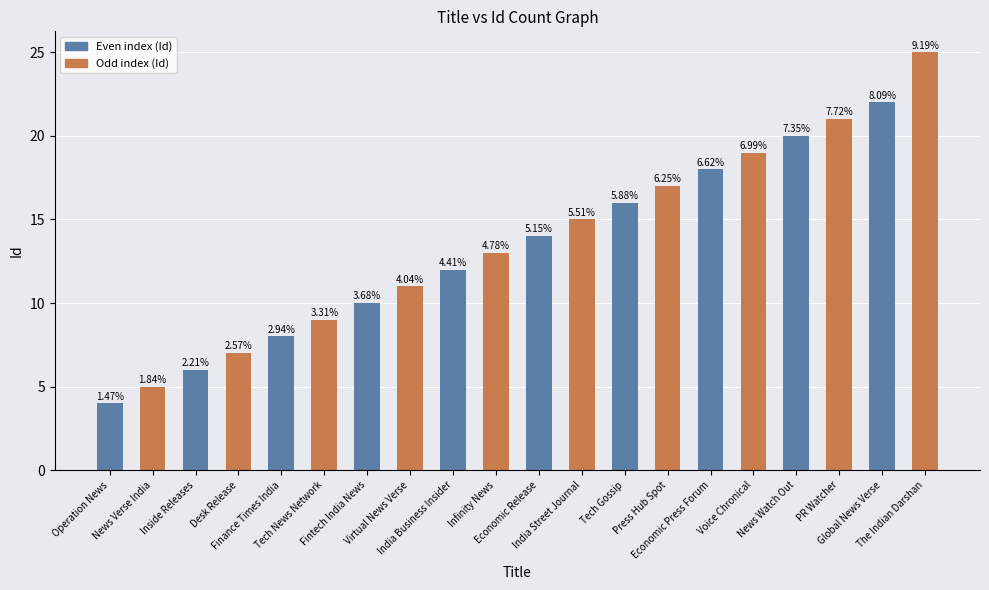

Does the chart contain stacked bars?

No